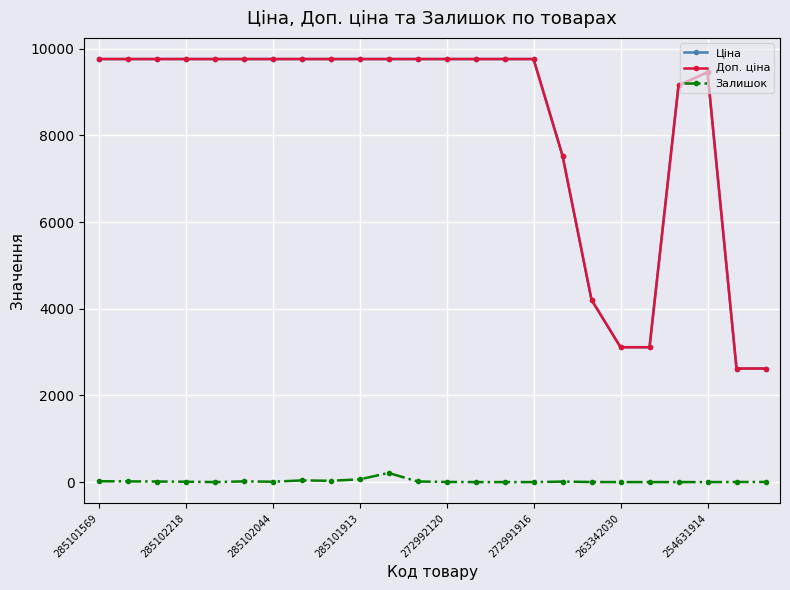

What is the lowest value of the Доп. ціна series?

2621.0